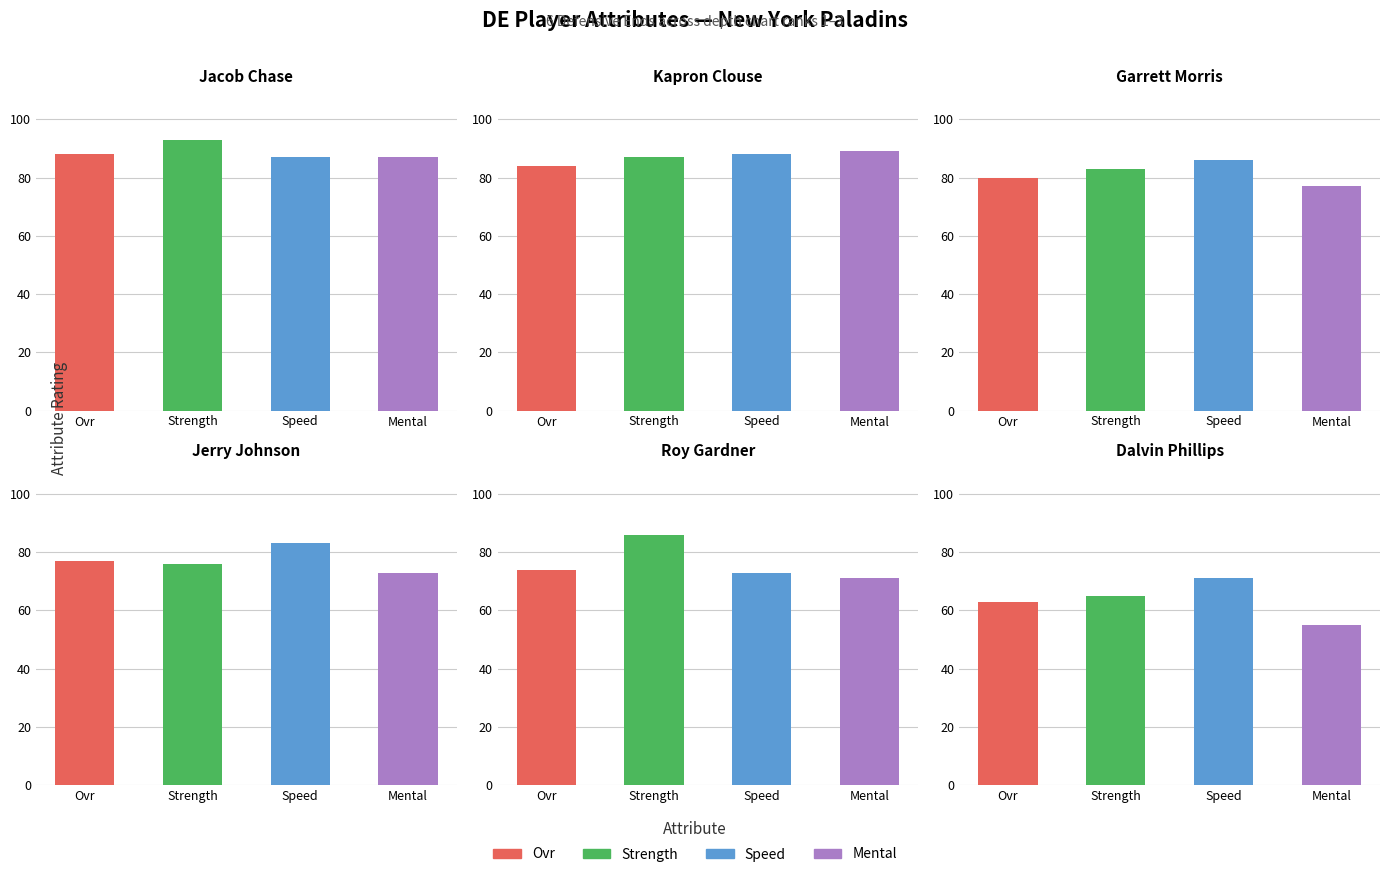

Which series has the largest total across all categories?

strength